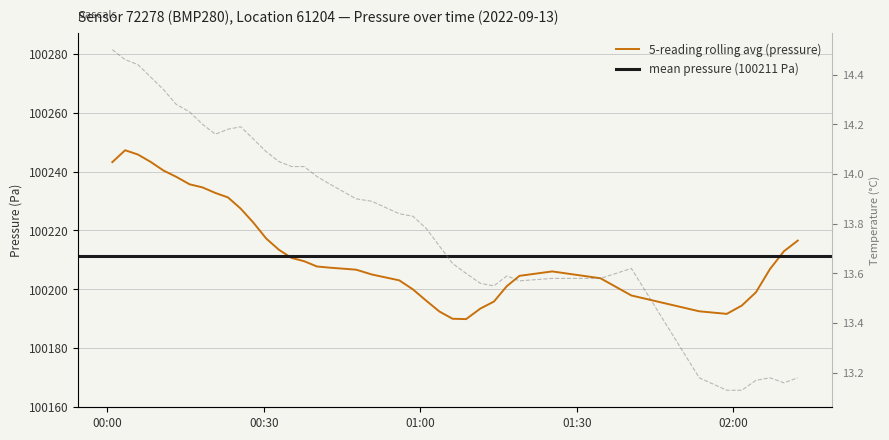

True or false: the data has more than 1 interior local peaks.

True